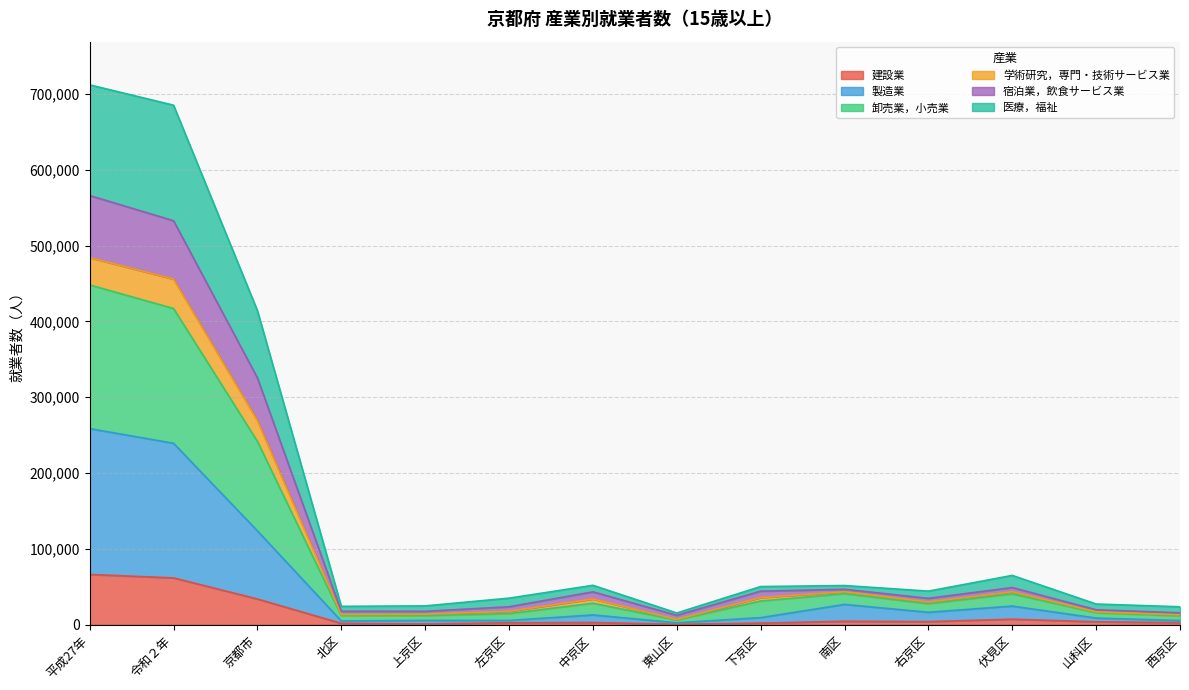

How many interior local peaks does the 建設業 series have?

3